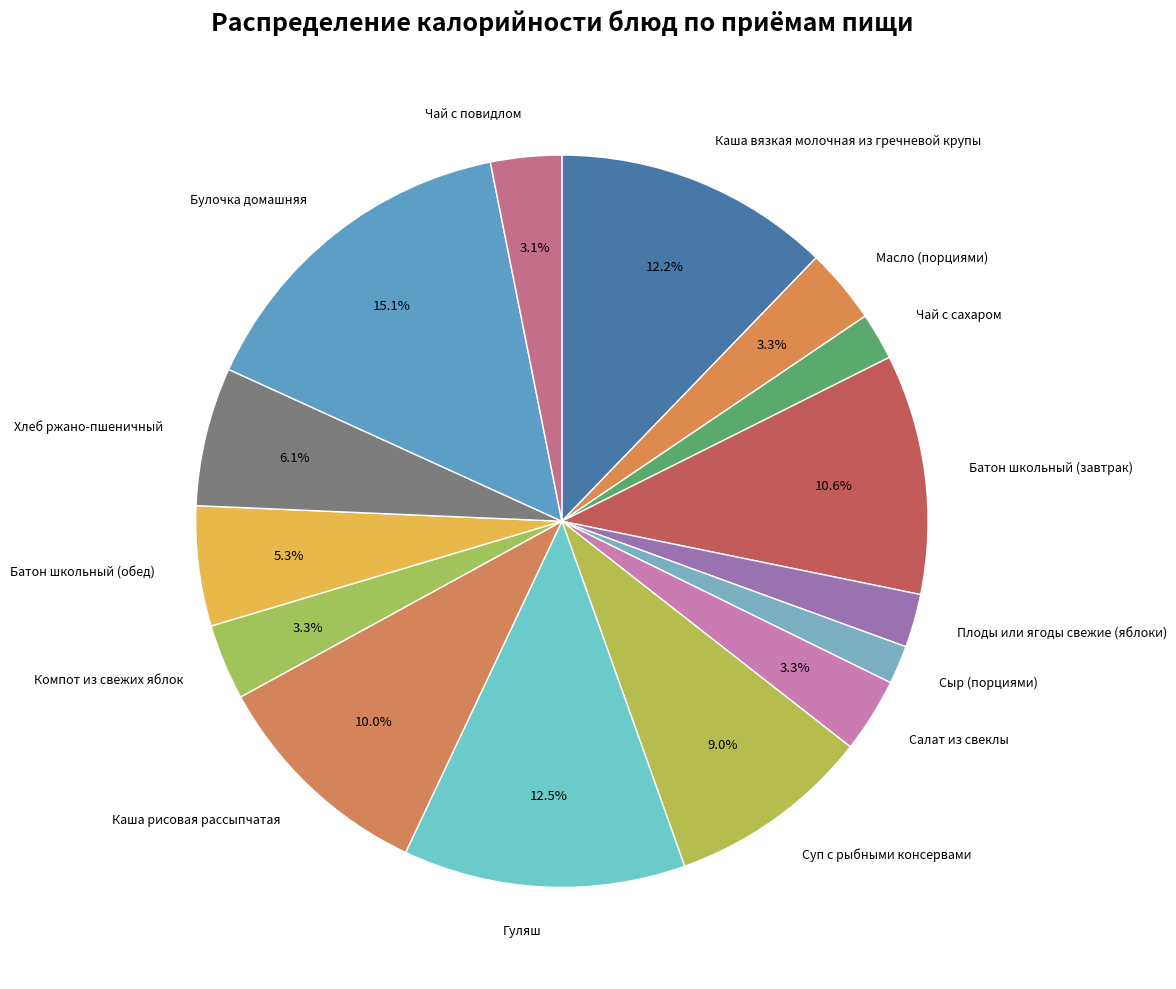

What percentage is the Чай с сахаром slice, to the nearest percent?

2%